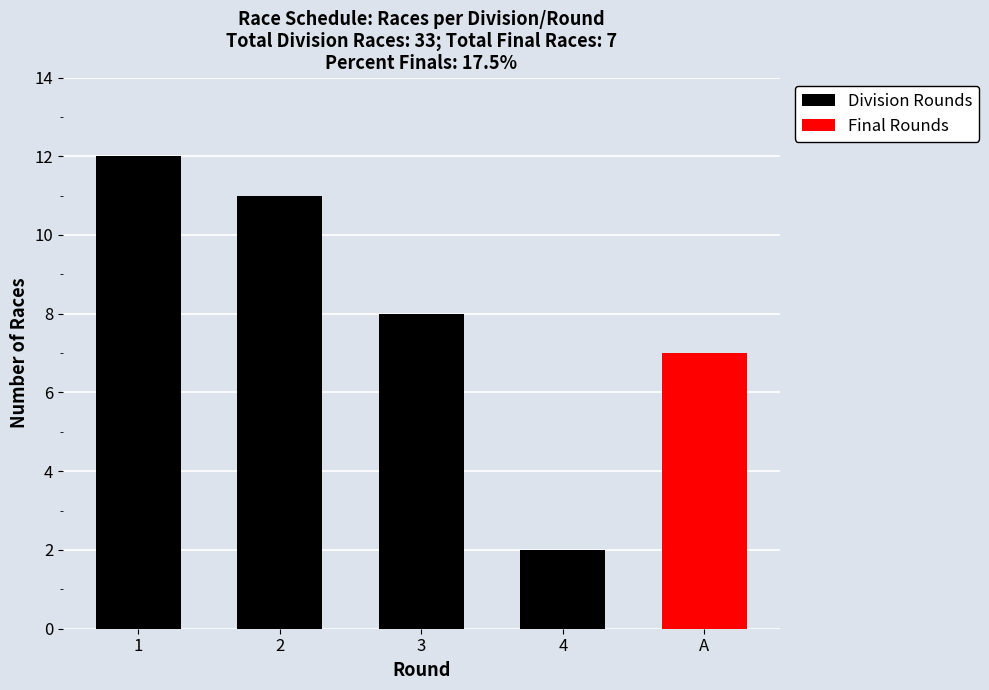

Where is Division Rounds nearest to the value 7?

3